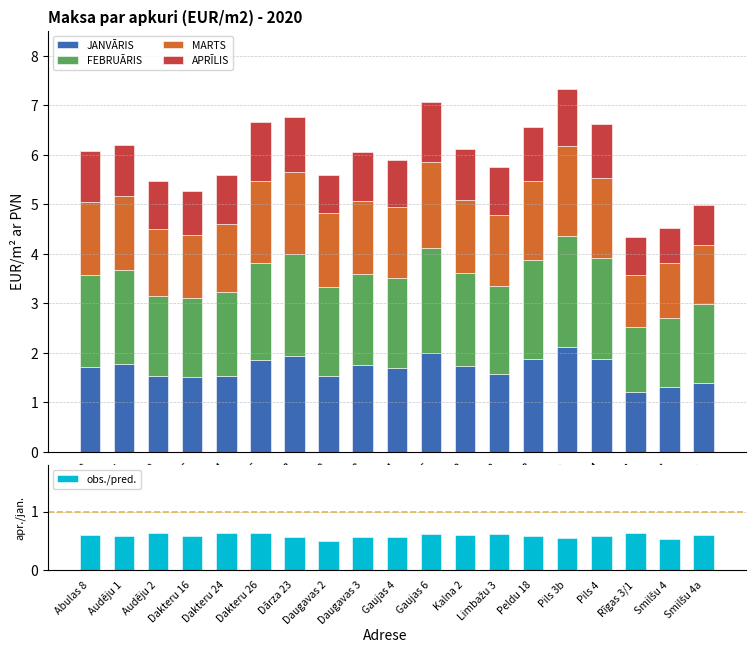

The obs./pred. series shows 0.8 at Smilšu 4. True or false?

False